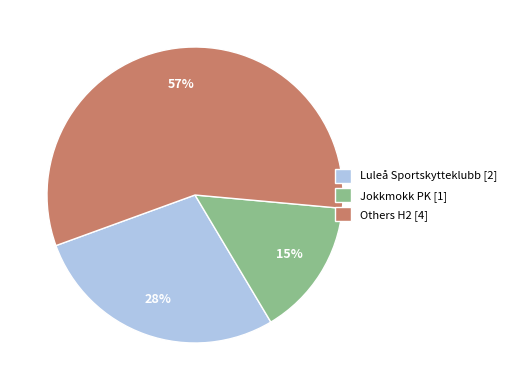

Rank the categories by value from lowest to highest.

Jokkmokk PK [1], Luleå Sportskytteklubb [2], Others H2 [4]